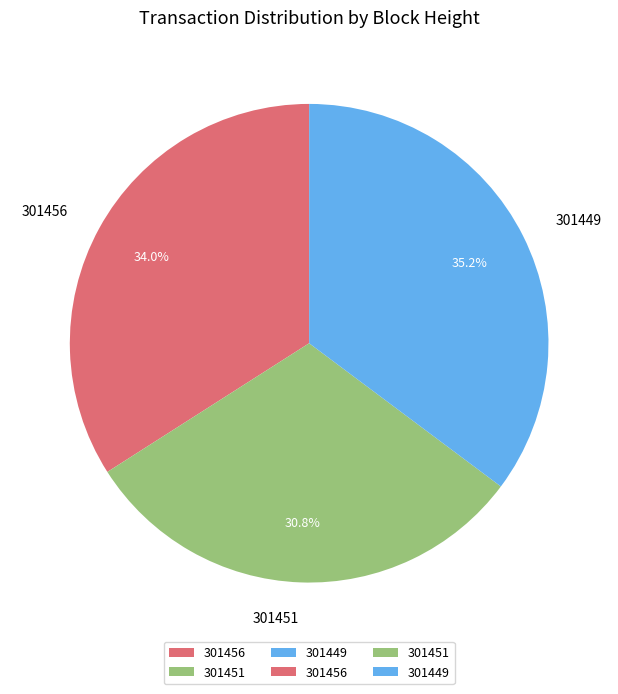

How many segments does this pie chart have?

3